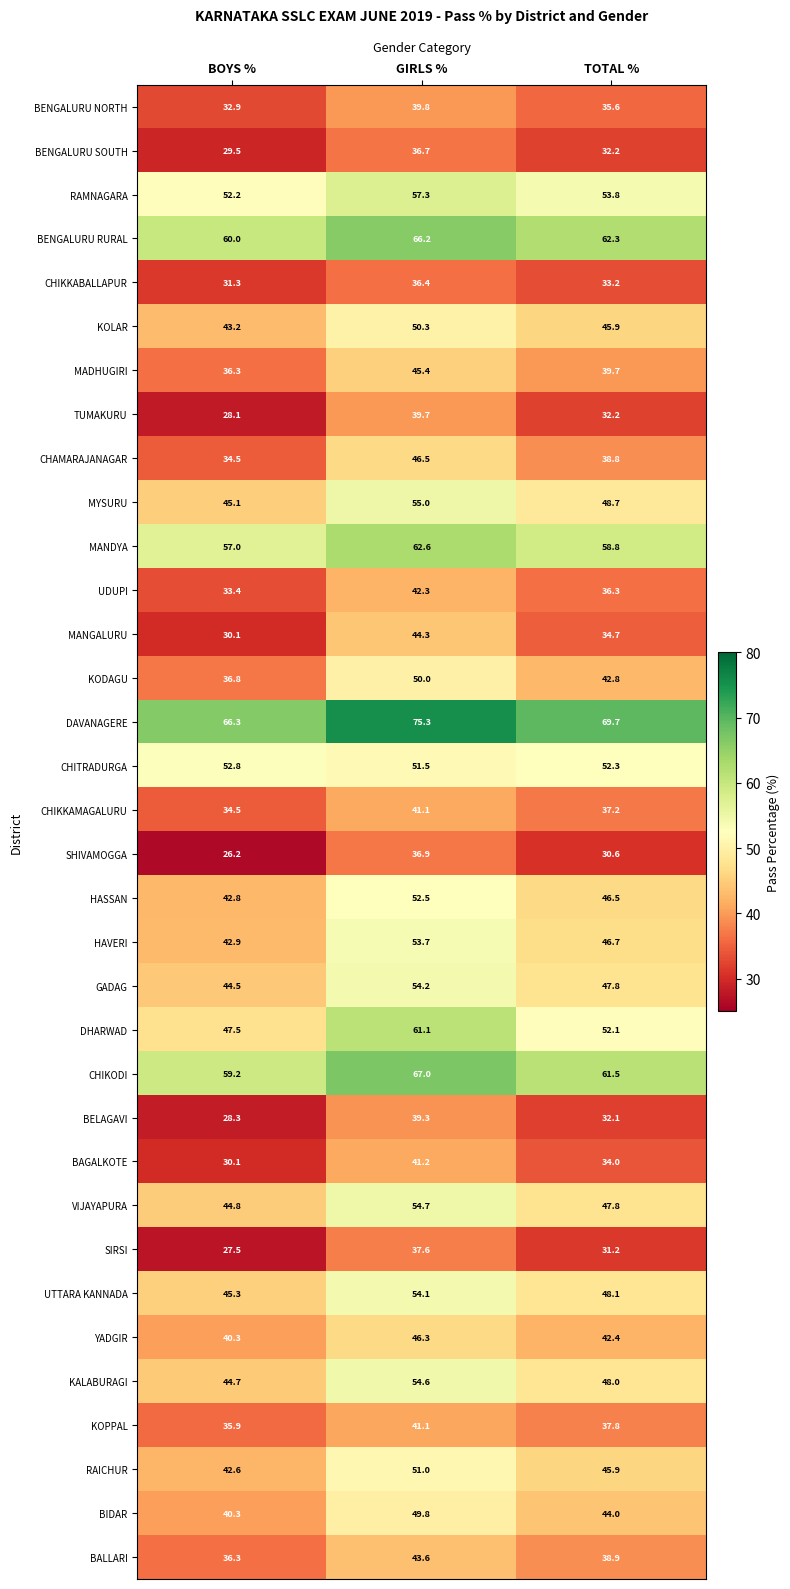

What is the difference between the maximum and minimum values in the KODAGU series?

13.2